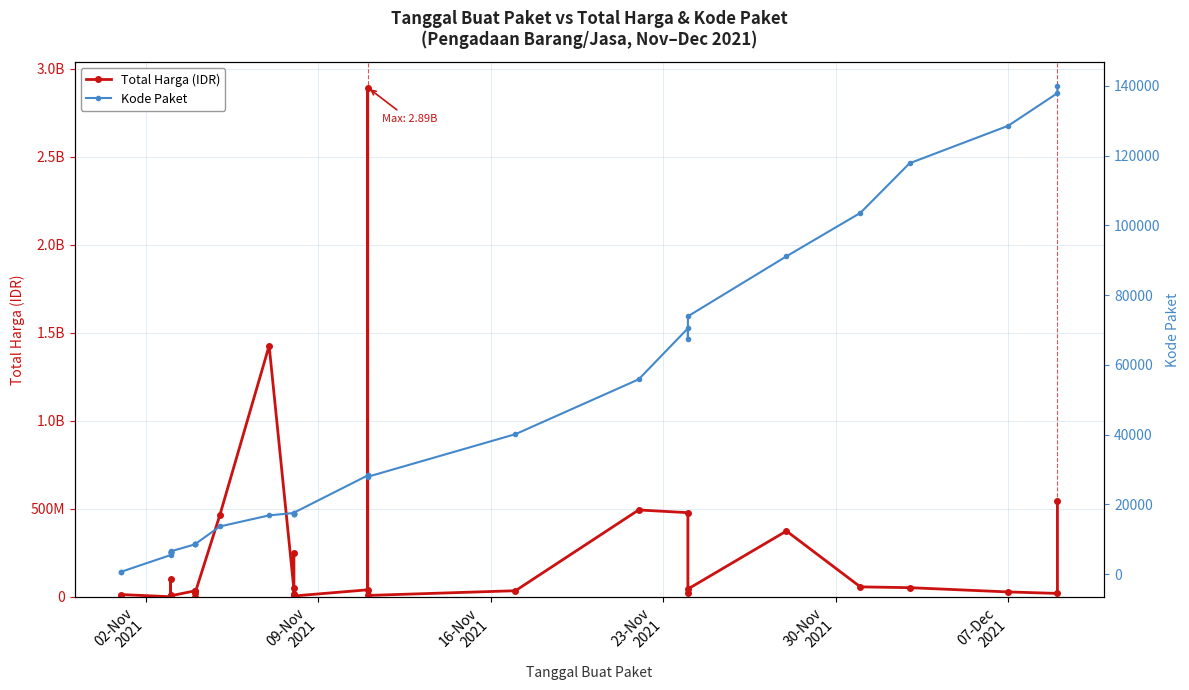

What are all the series names shown in the legend?

Total Harga (IDR), Kode Paket